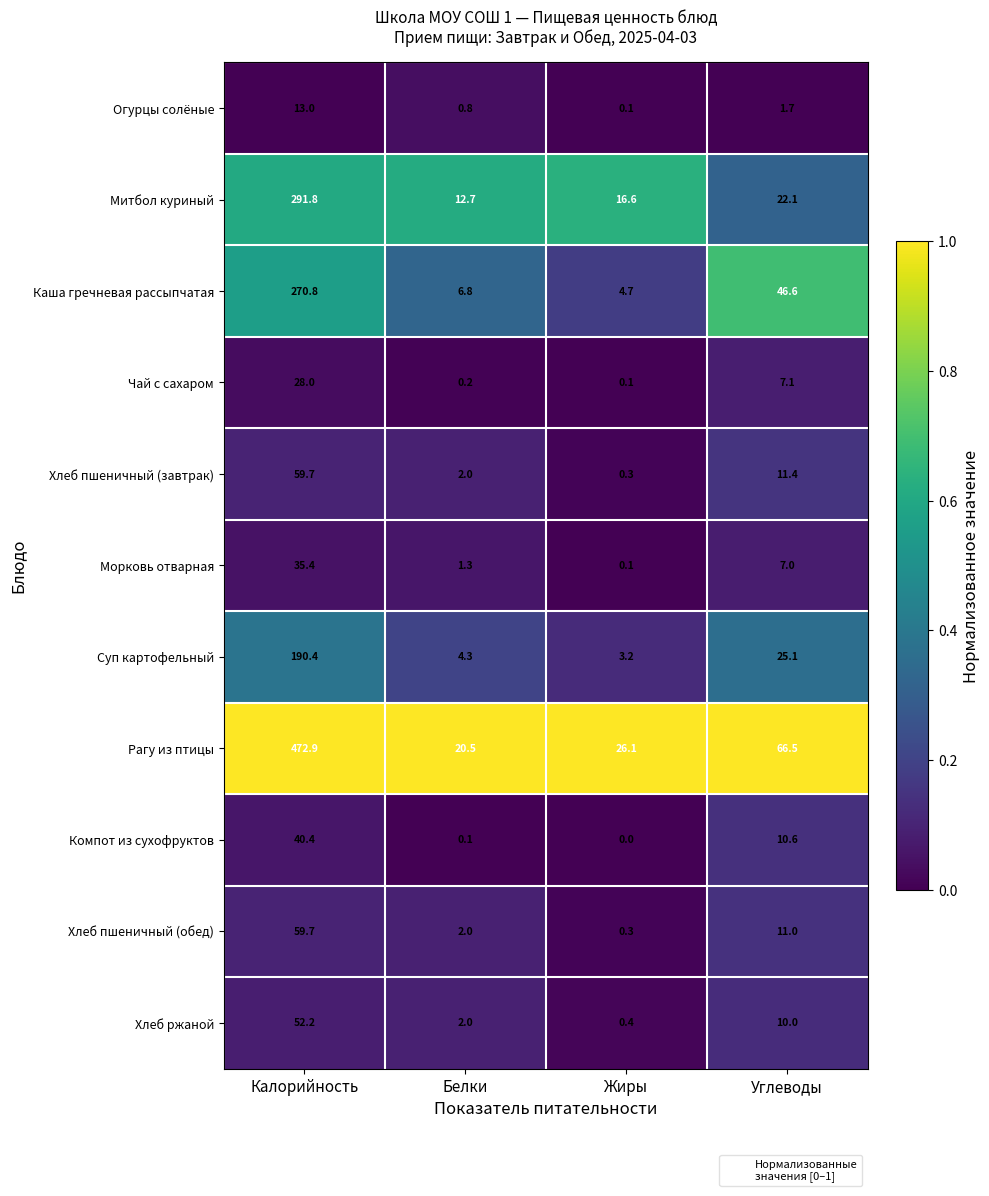

At which label is Суп картофельный closest to 96?

Углеводы